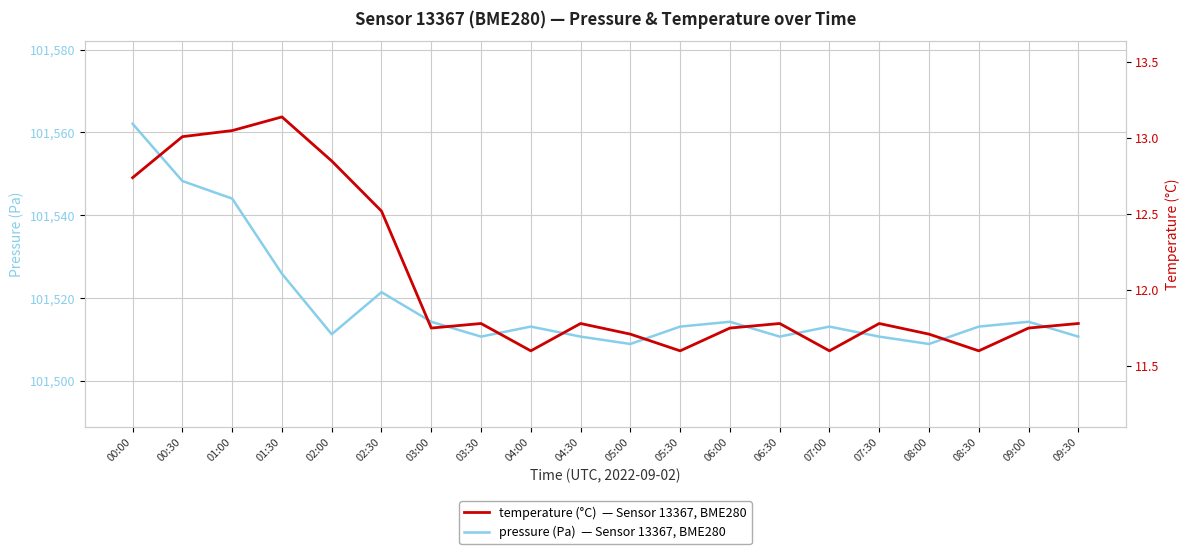

Which series has the widest spread of values?

pressure (Pa)